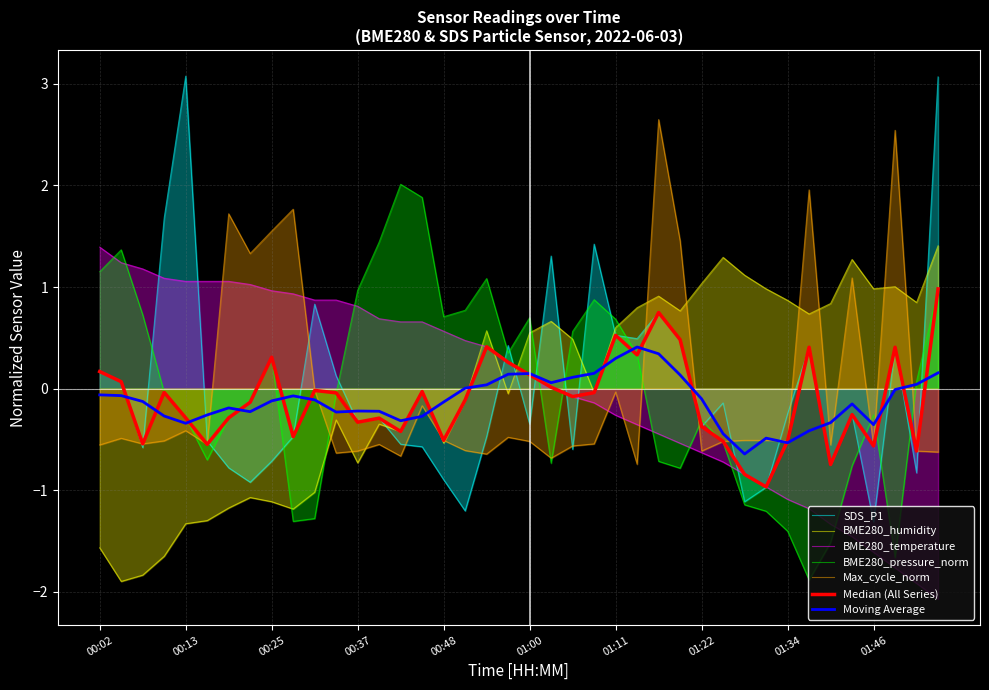

Reading left to right, extract all data points from this chart.

SDS_P1: 0.2	0.1	-0.6	1.7	3.1	-0.5	-0.8	-0.9	-0.7	-0.5	0.8	0.1	-0.3	-0.3	-0.5	-0.6	-0.9	-1.2	-0.5	0.4	-0.3	1.3	-0.6	1.4	0.5	0.5	0.7	0.5	-0.4	-0.1	-1.1	-1.0	-0.2	0.4	-0.7	-0.3	-1.3	0.4	-0.8	3.1
BME280_humidity: -1.6	-1.9	-1.8	-1.6	-1.3	-1.3	-1.2	-1.1	-1.1	-1.2	-1.0	-0.3	-0.7	-0.3	-0.4	-0.0	-0.5	-0.1	0.6	-0.0	0.5	0.7	0.5	-0.0	0.6	0.8	0.9	0.8	1.0	1.3	1.1	1.0	0.9	0.7	0.8	1.3	1.0	1.0	0.8	1.4
BME280_temperature: 1.4	1.2	1.2	1.1	1.1	1.1	1.1	1.0	1.0	0.9	0.9	0.9	0.8	0.7	0.7	0.7	0.6	0.5	0.4	0.3	0.1	0.0	-0.1	-0.1	-0.3	-0.4	-0.4	-0.5	-0.6	-0.7	-0.8	-1.0	-1.1	-1.2	-1.3	-1.5	-1.6	-1.8	-1.9	-2.1
BME280_pressure_norm: 1.2	1.4	0.7	-0.0	-0.3	-0.7	-0.3	-0.1	0.3	-1.3	-1.3	-0.0	1.0	1.4	2.0	1.9	0.7	0.8	1.1	0.4	0.7	-0.7	0.6	0.9	0.7	0.3	-0.7	-0.8	-0.3	-0.5	-1.1	-1.2	-1.4	-1.9	-1.5	-0.8	-0.3	-1.7	0.1	1.0
Max_cycle_norm: -0.6	-0.5	-0.5	-0.5	-0.4	-0.5	1.7	1.3	1.6	1.8	-0.0	-0.6	-0.6	-0.5	-0.7	-0.2	-0.5	-0.6	-0.6	-0.5	-0.5	-0.7	-0.6	-0.5	-0.0	-0.7	2.6	1.5	-0.6	-0.5	-0.5	-0.5	-0.5	2.0	-0.6	1.1	-0.6	2.5	-0.6	-0.6